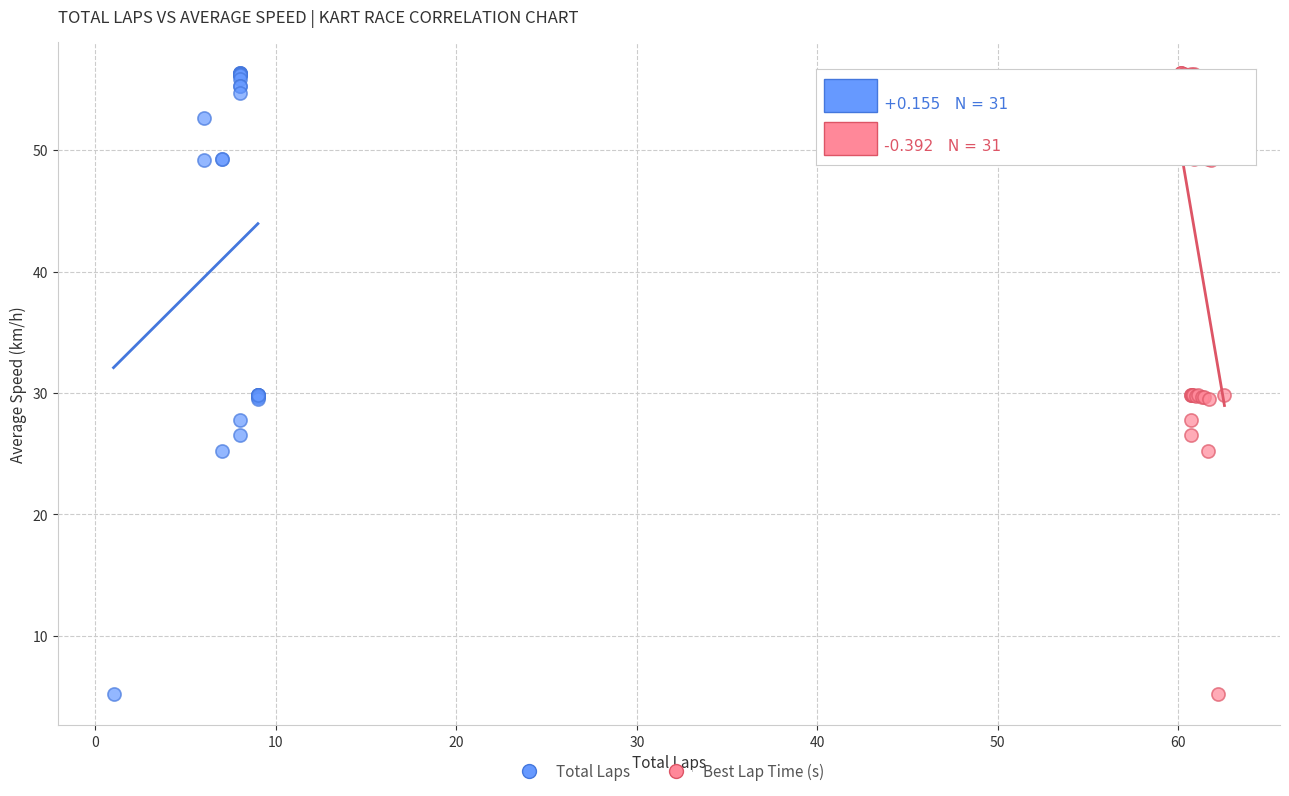

What are all the series names shown in the legend?

Total Laps, Best Lap Time (s)